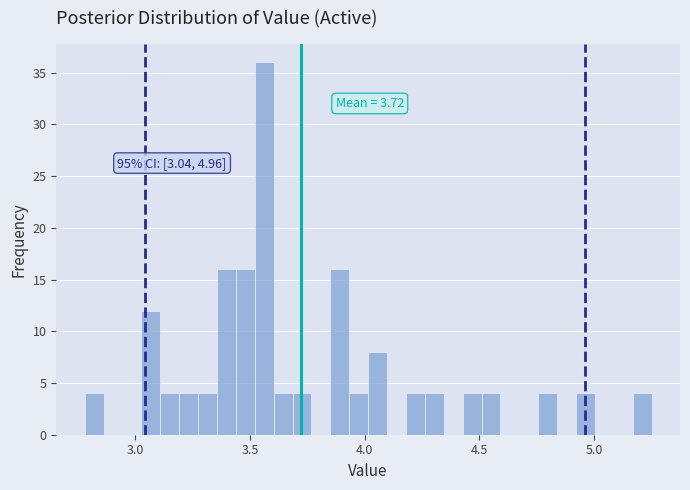

Around what value on the x-axis is the tallest bar? Give the approximate position of its centre, as read against the axis.

3.55